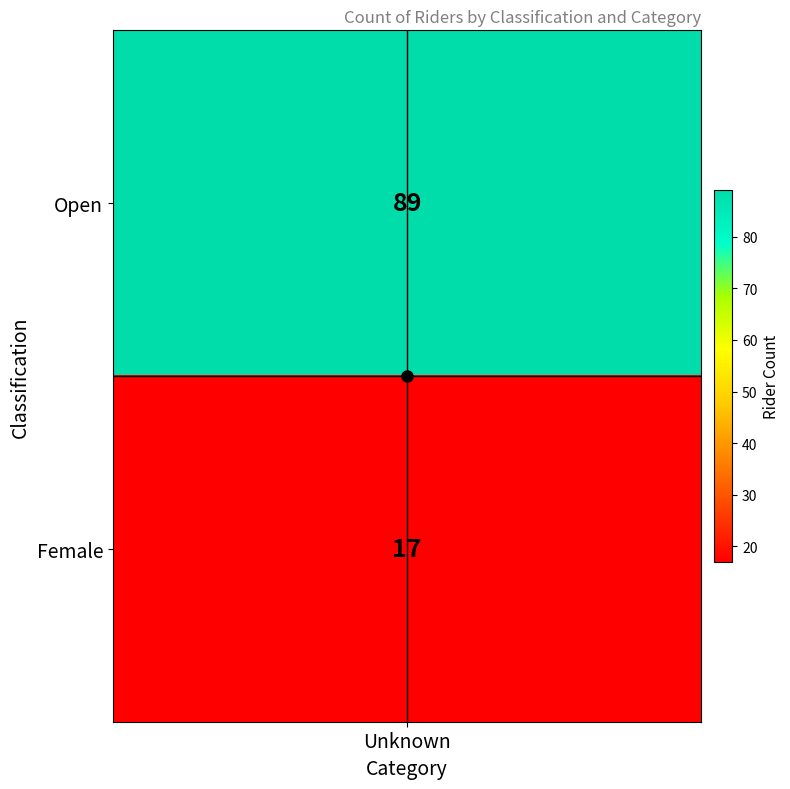

What is the difference between the maximum and minimum values?

72